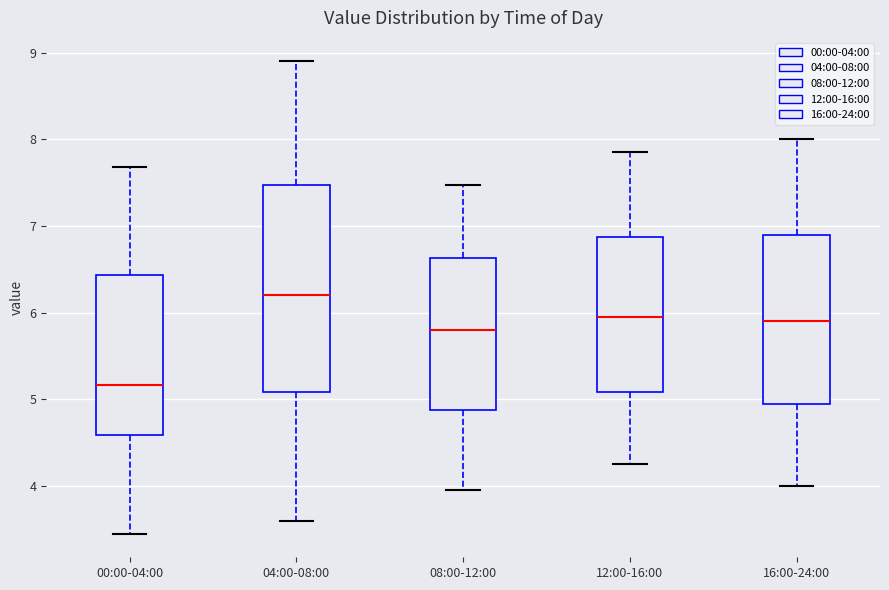

Which box's median line is the highest?

04:00-08:00